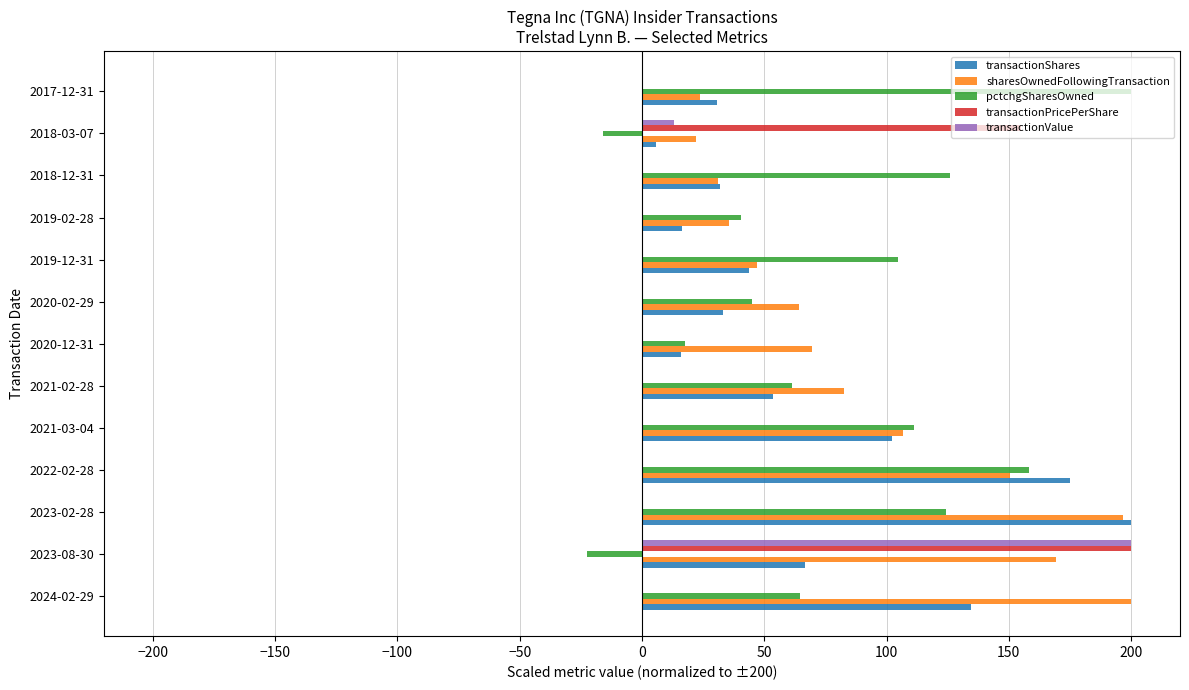

Where is transactionShares nearest to the value 102?

2021-03-04